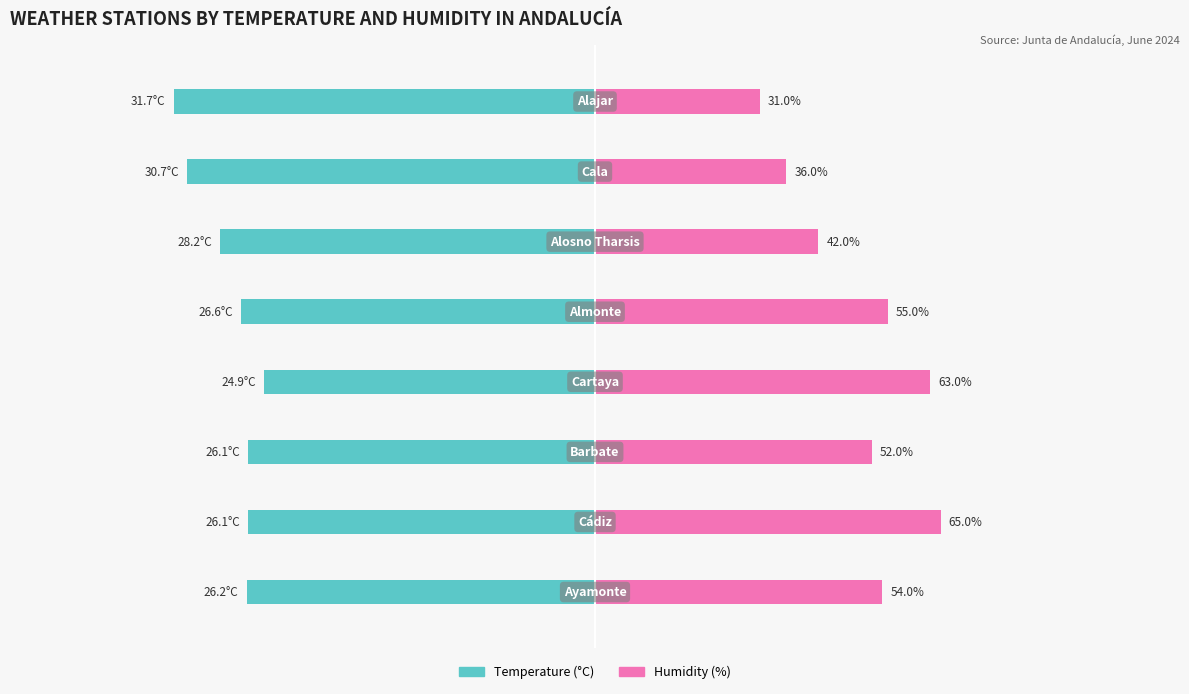

Does the chart contain stacked bars?

No